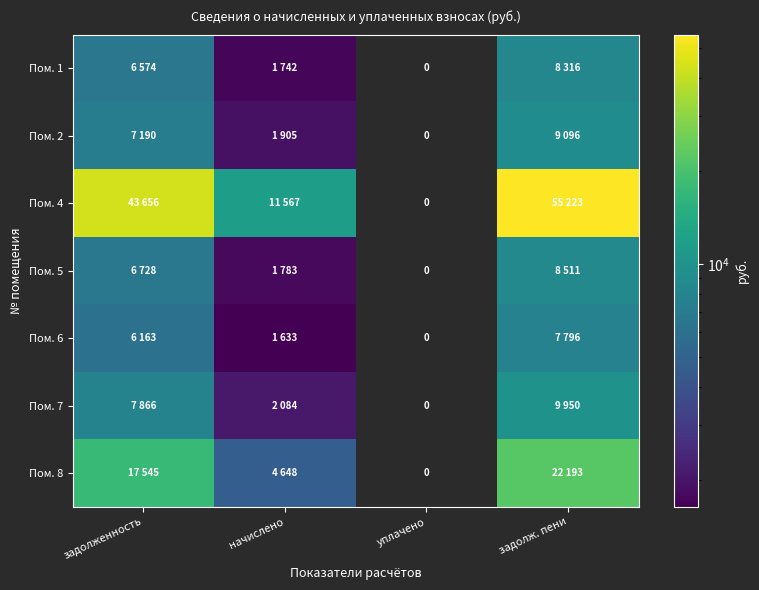

Where is Пом. 7 nearest to the value 6016?

задолженность